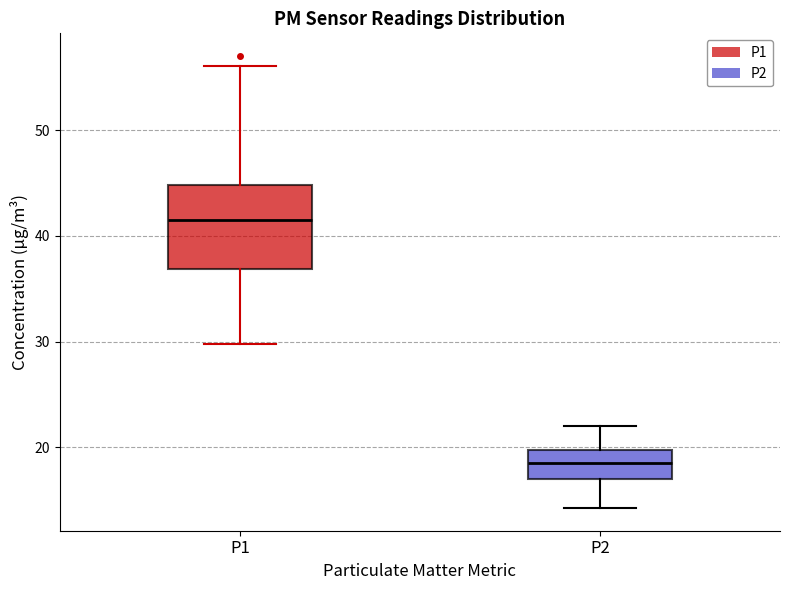

Which box's median line is the highest?

P1